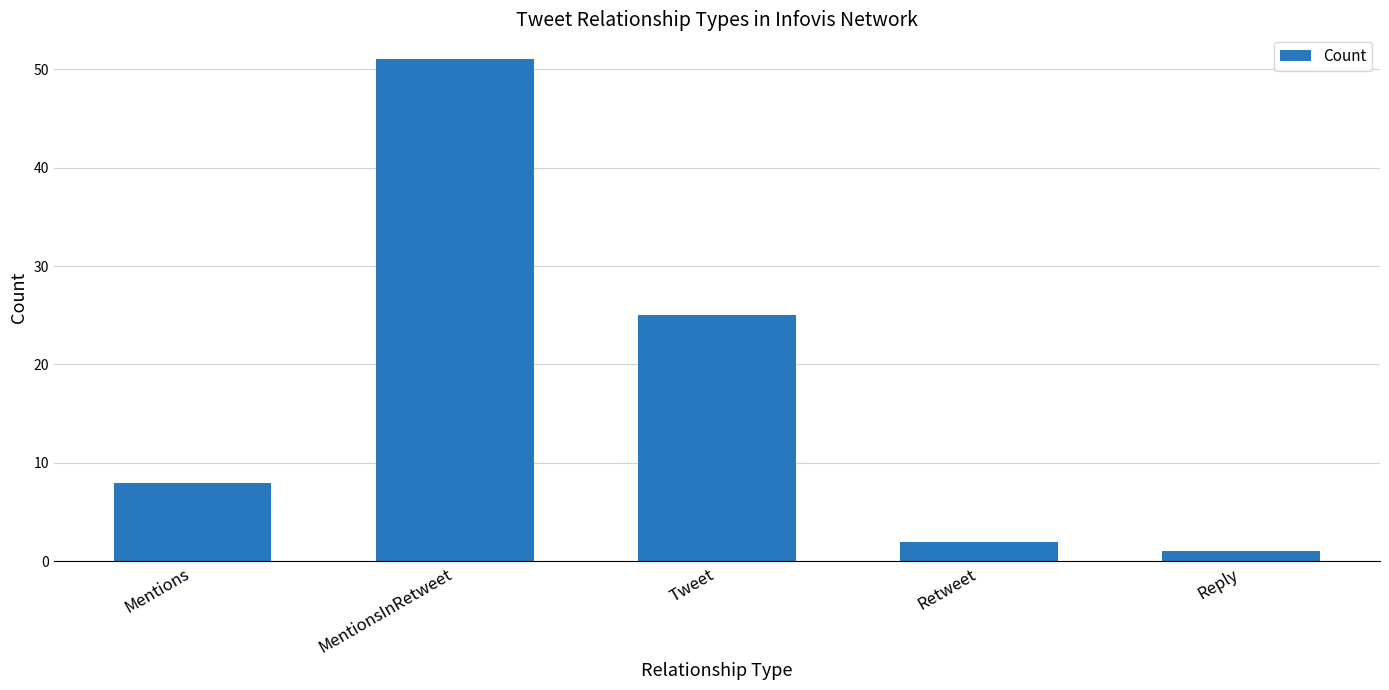

Rank the categories by value from lowest to highest.

Reply, Retweet, Mentions, Tweet, MentionsInRetweet